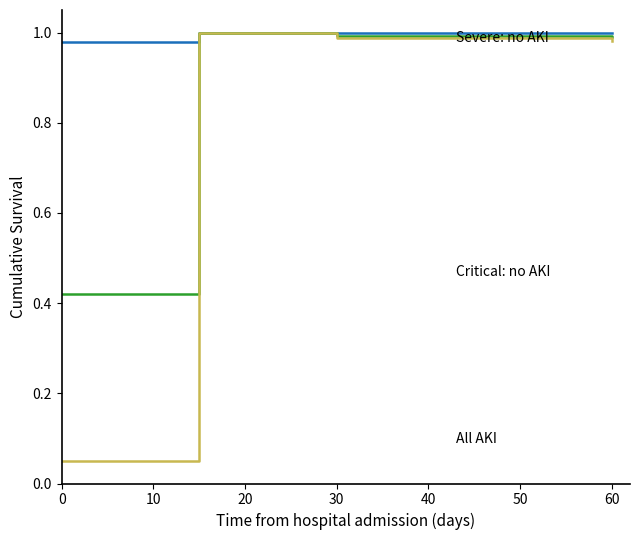

Does the chart display data point markers on the line(s)?

No